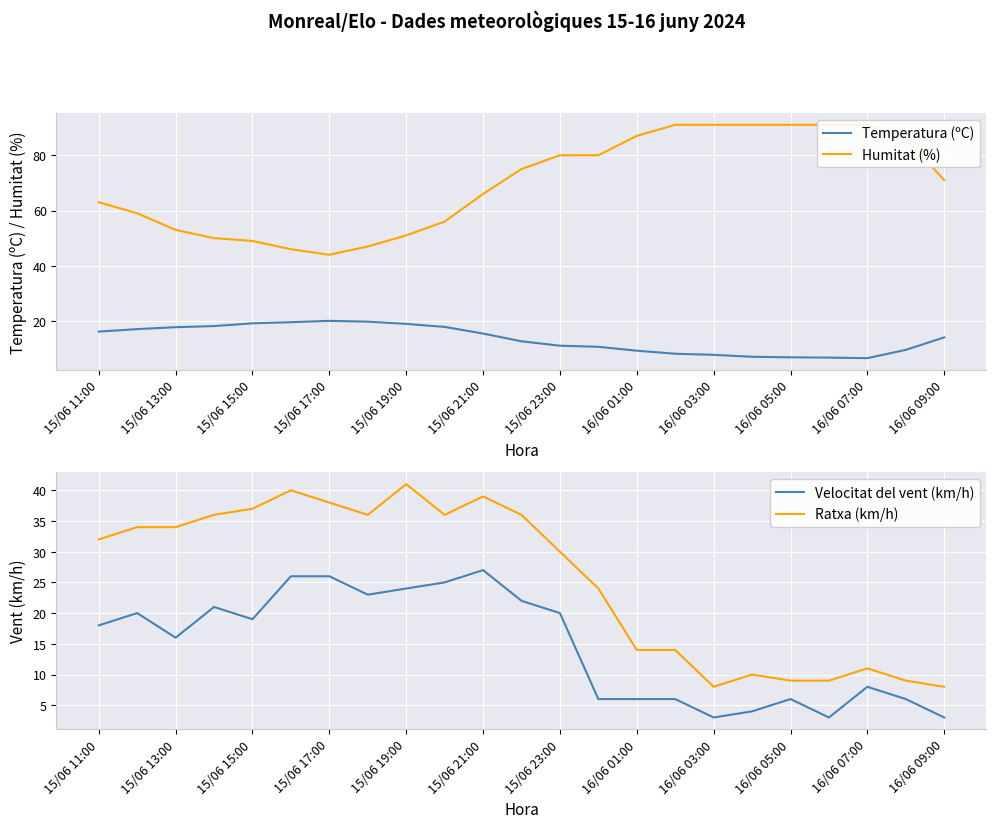

At which label does Ratxa (km/h) reach its peak?

15/06 19:00